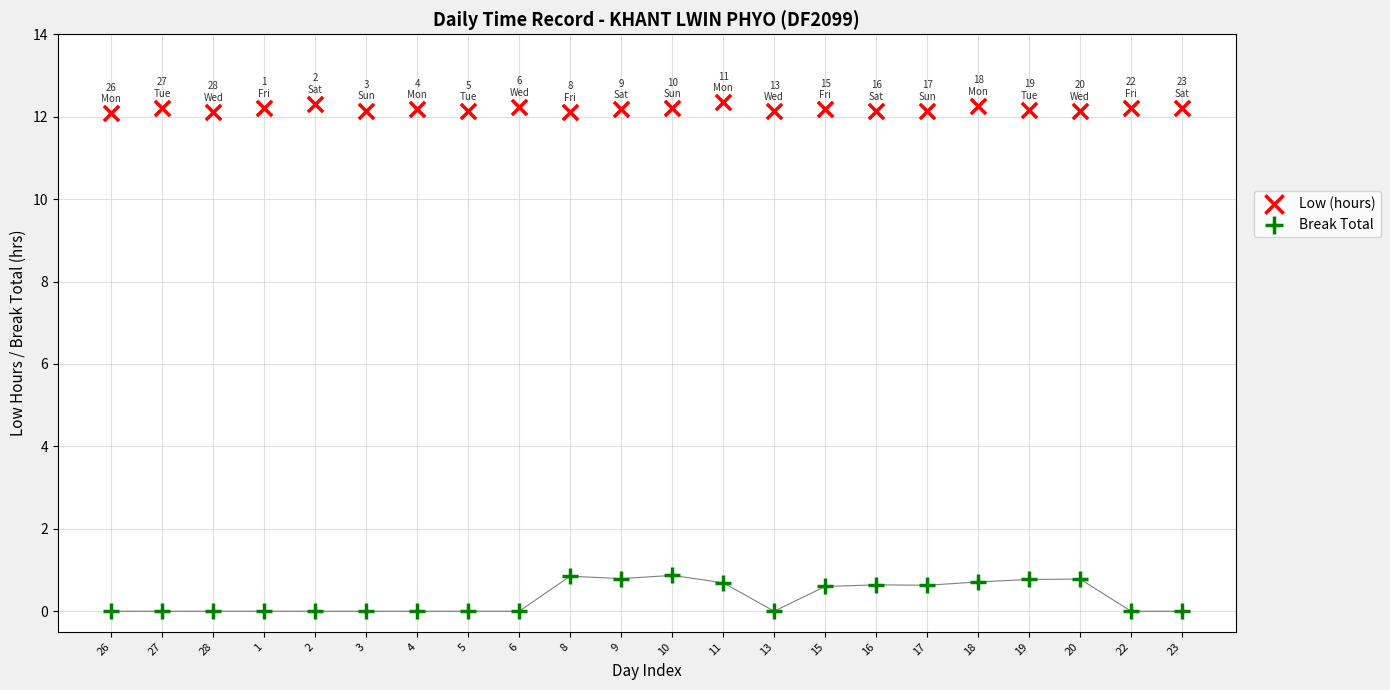

Which series has the widest spread of Y values?

Break Total